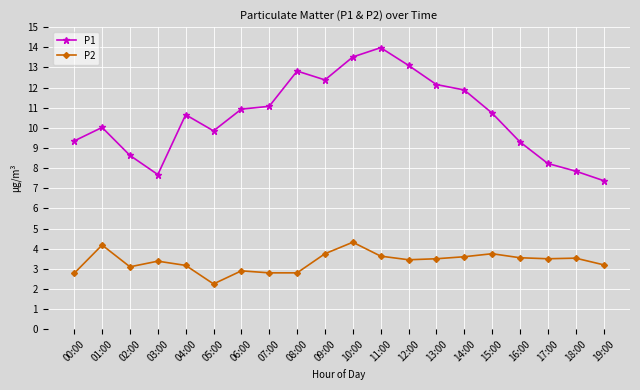

Which series has the largest range (max minus min)?

P1